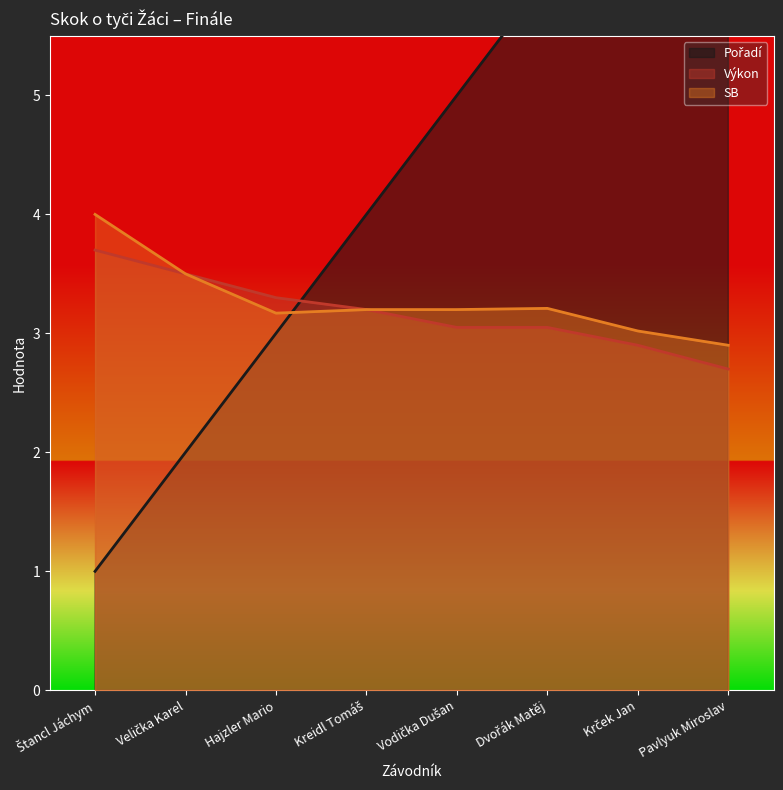

At how many categories does at least one series exceed 1?

8